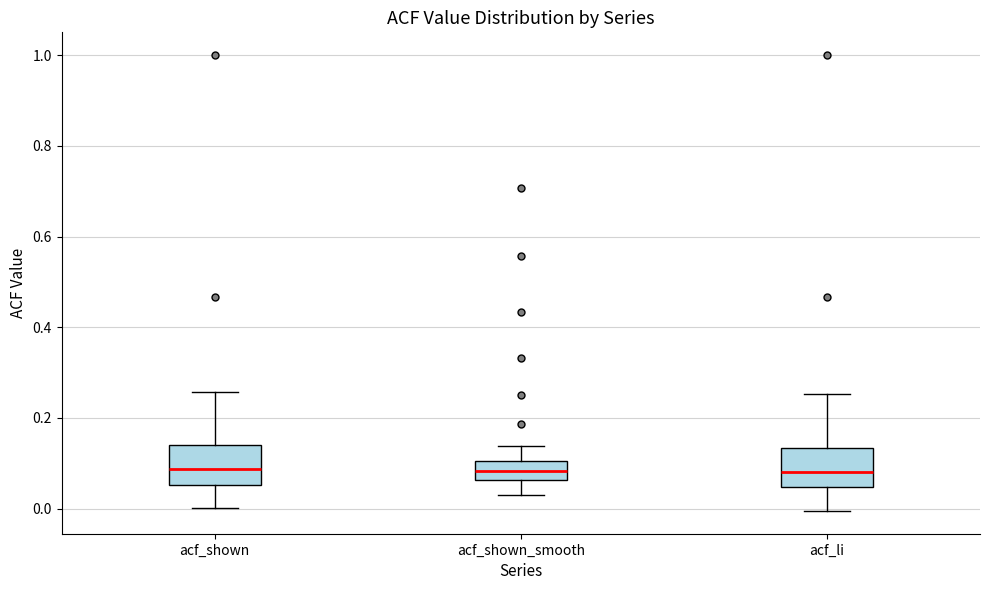

Reading left to right, read every box against the y-axis: the position of its median line, the range the box covers, and the ends of its whiskers. The values are not printed on the chart, so give them approximately, as read against the axis.

acf_shown: median 0.08, box 0.06 to 0.14, whiskers 0.00 to 0.26
acf_shown_smooth: median 0.08, box 0.06 to 0.10, whiskers 0.04 to 0.14
acf_li: median 0.08, box 0.04 to 0.14, whiskers 0.00 to 0.26